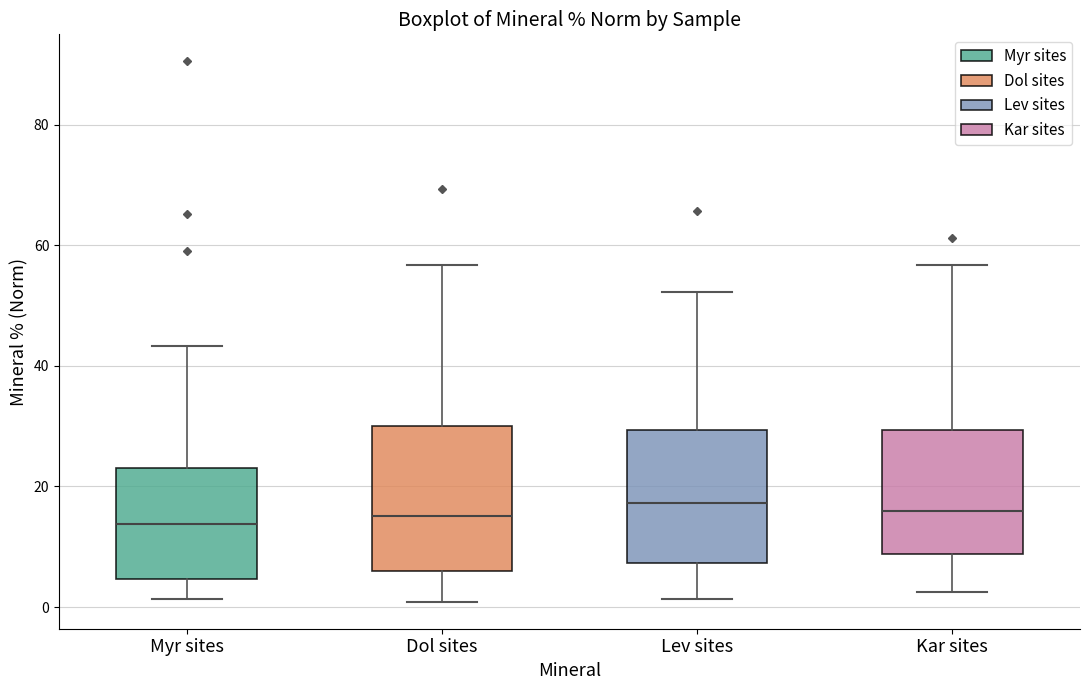

Reading left to right, transcribe this box plot: for each box, give where its median line is, the range the box spans, and where its two whiskers end, as read against the y-axis. The values are not printed on the chart, so give them approximately, as read against the axis.

Myr sites: median 14, box 4 to 24, whiskers 2 to 44
Dol sites: median 16, box 6 to 30, whiskers 0 to 56
Lev sites: median 18, box 8 to 30, whiskers 2 to 52
Kar sites: median 16, box 8 to 30, whiskers 2 to 56